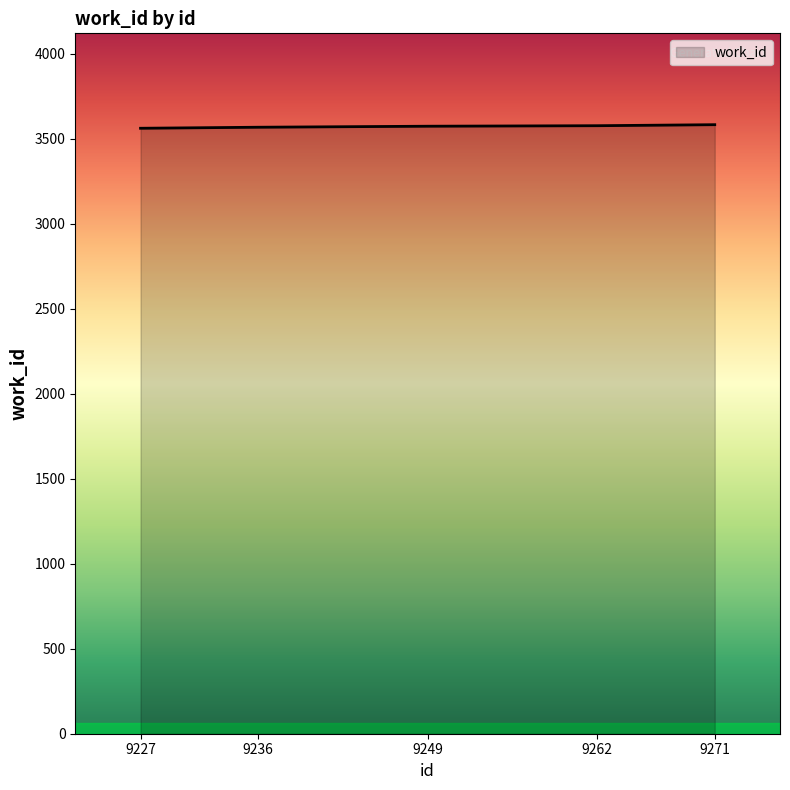

How many distinct data groups are displayed?

1